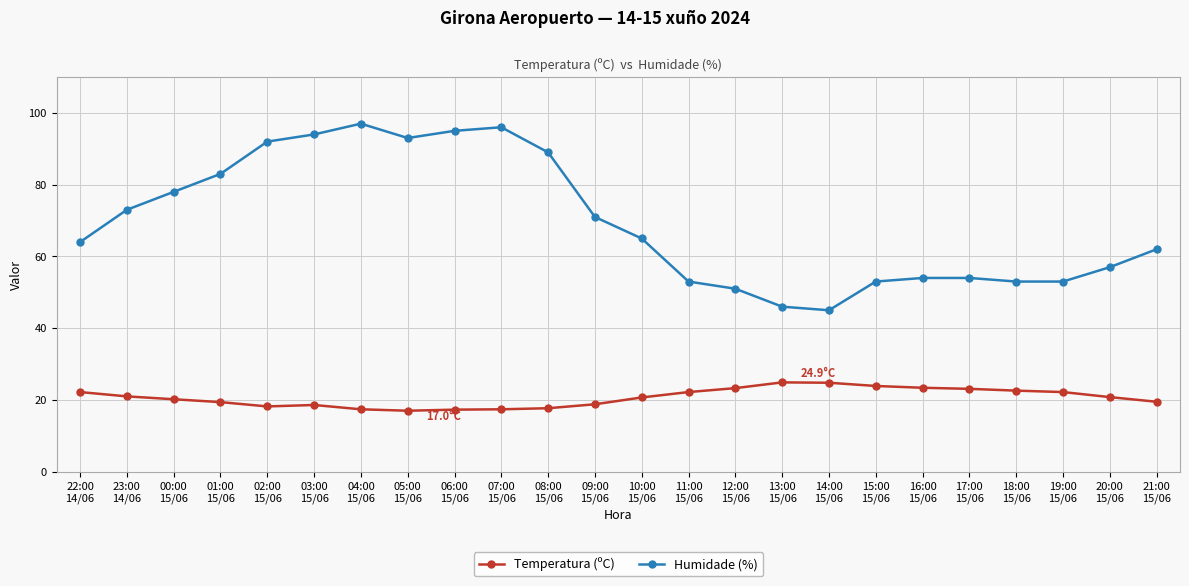

Rank the series by their average value, from highest to lowest.

Humidade (%), Temperatura (ºC)